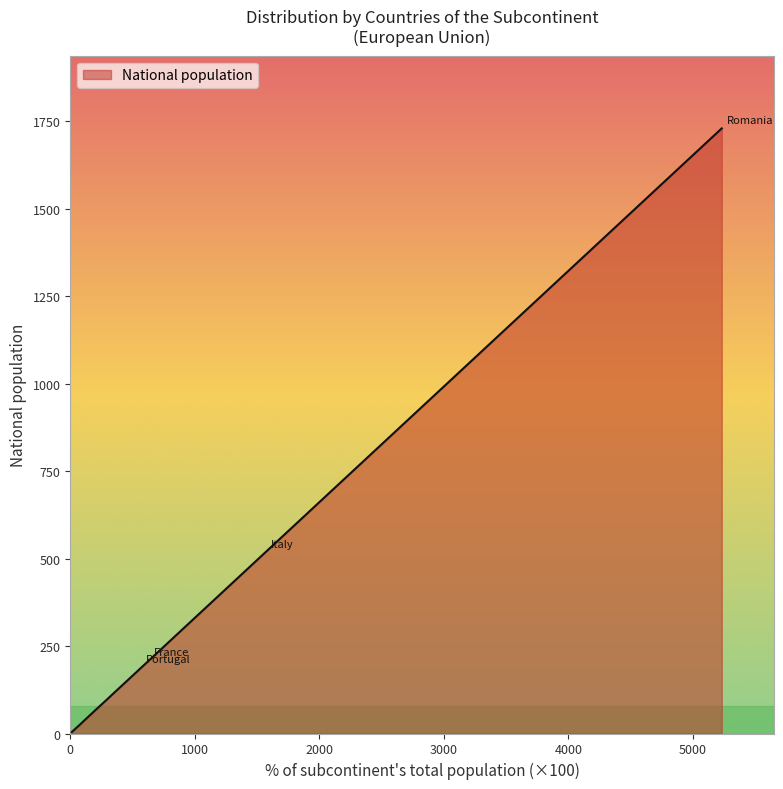

Reading left to right, list all the values displayed in this chart.

1729	517	208	187	175	111	97	80	53	28	22	16	13	13	12	10	9	8	4	4